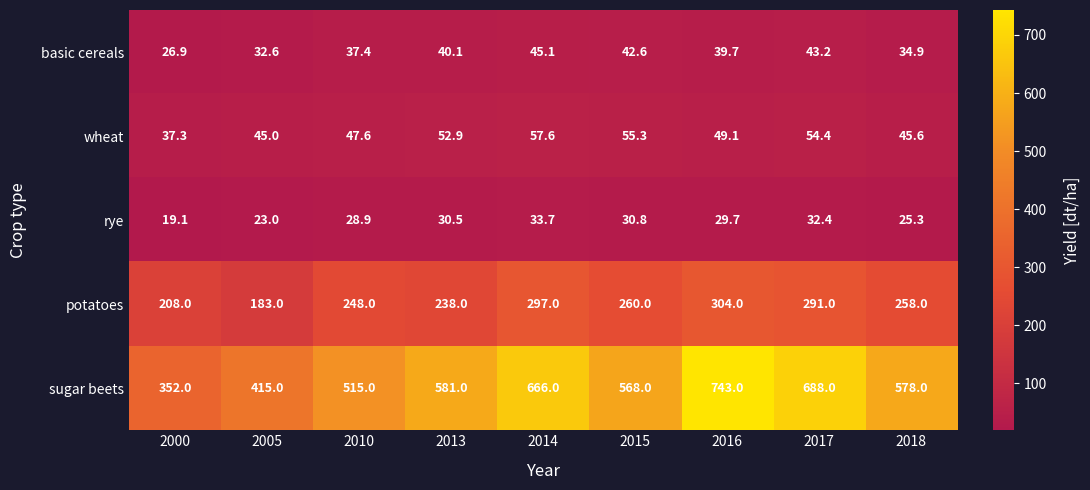

At which label does potatoes reach its peak?

2016